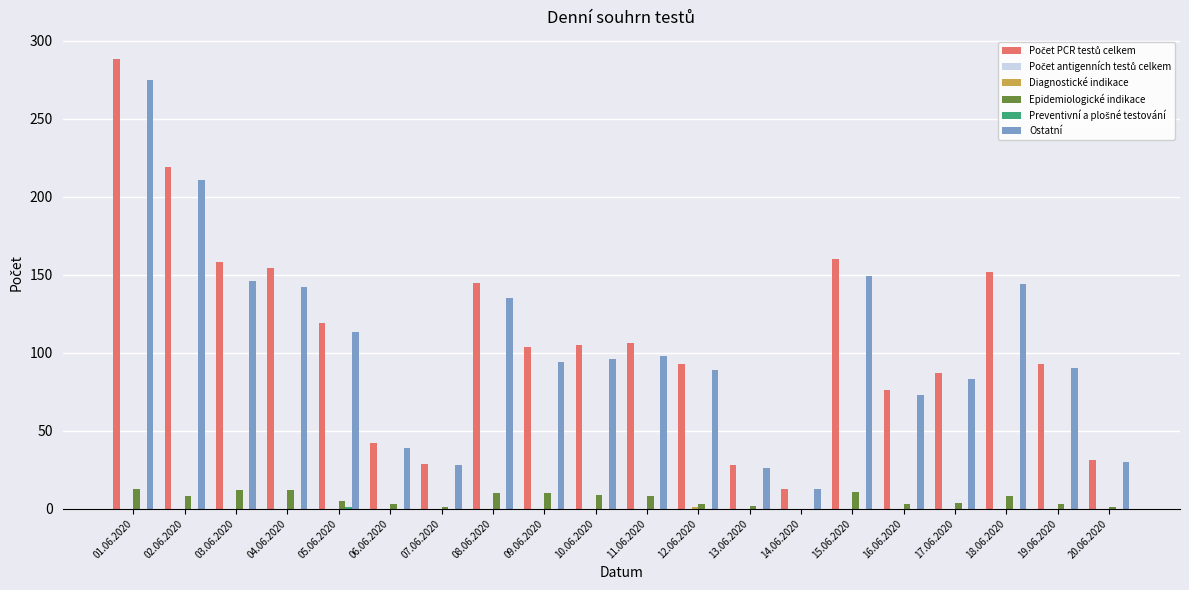

The Ostatní series shows 15 at 07.06.2020. True or false?

False